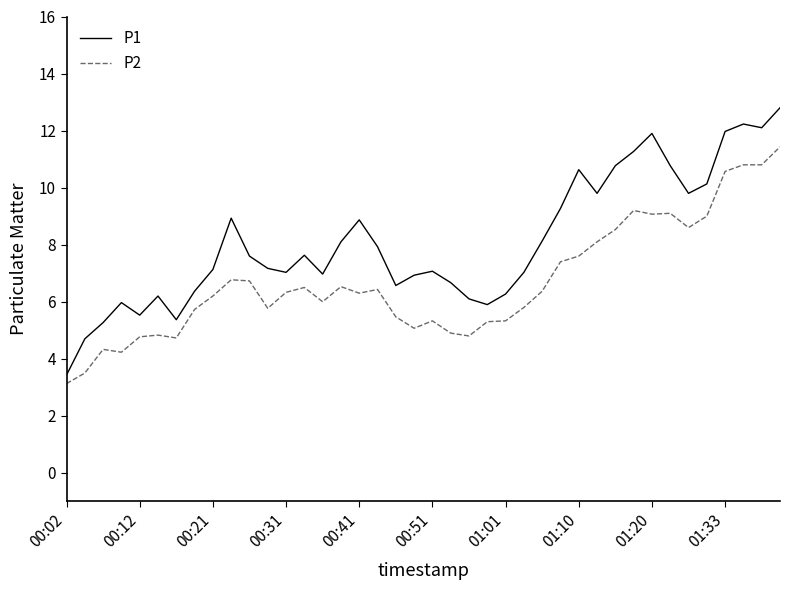

What is the average value of the P1 series?

8.1